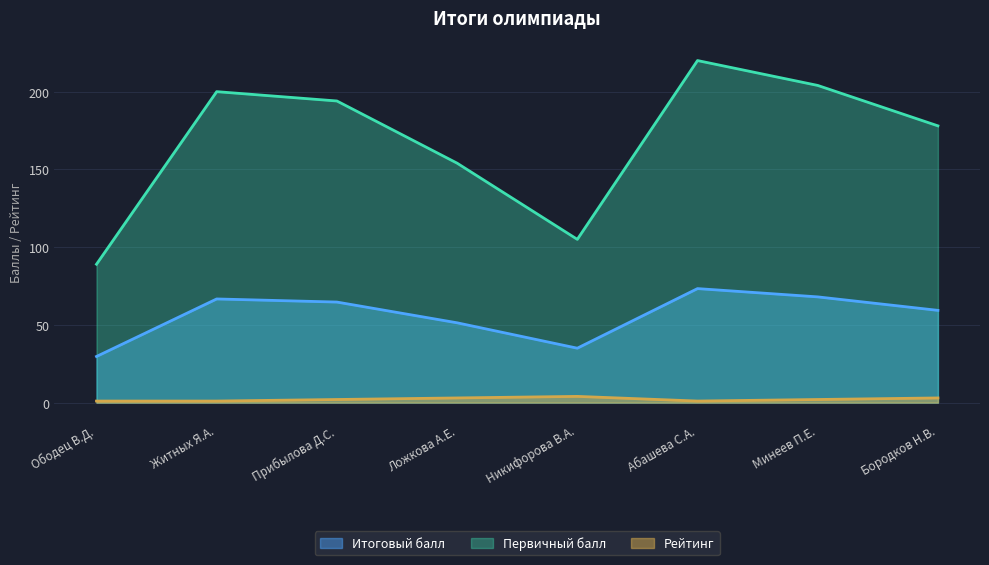

Where is Итоговый балл nearest to the value 51?

Ложкова А.Е.